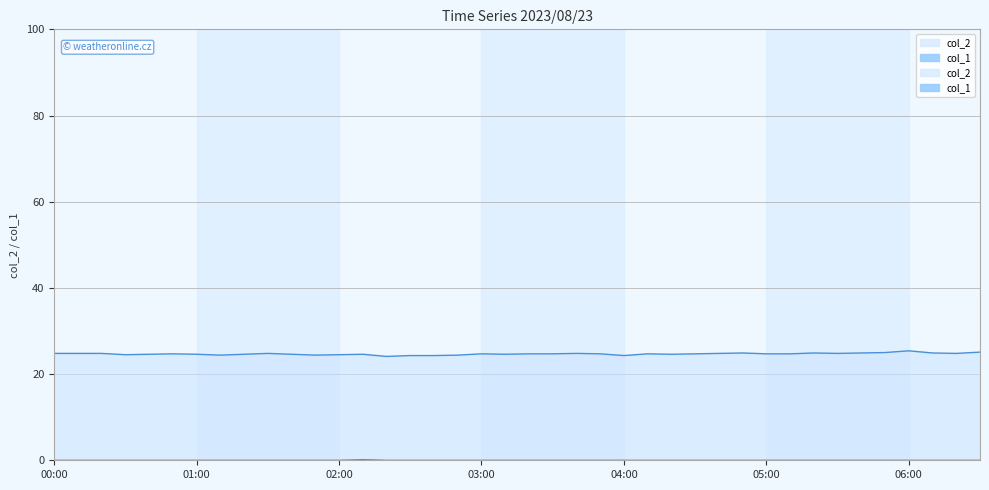

What is the highest value of the col_1 series?

0.1